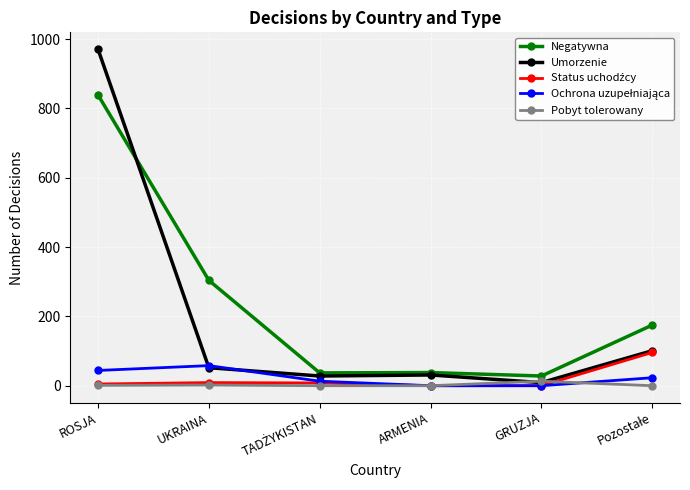

Is the value of Pobyt tolerowany at GRUZJA greater than the value of Umorzenie at ROSJA?

No